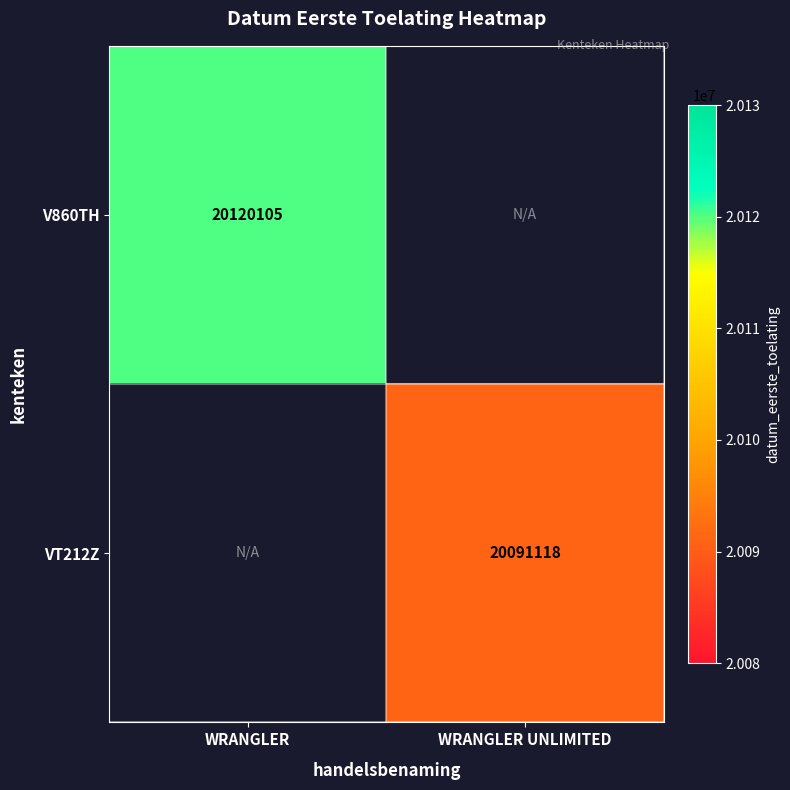

At which category does the chart reach its minimum across all series?

WRANGLER UNLIMITED